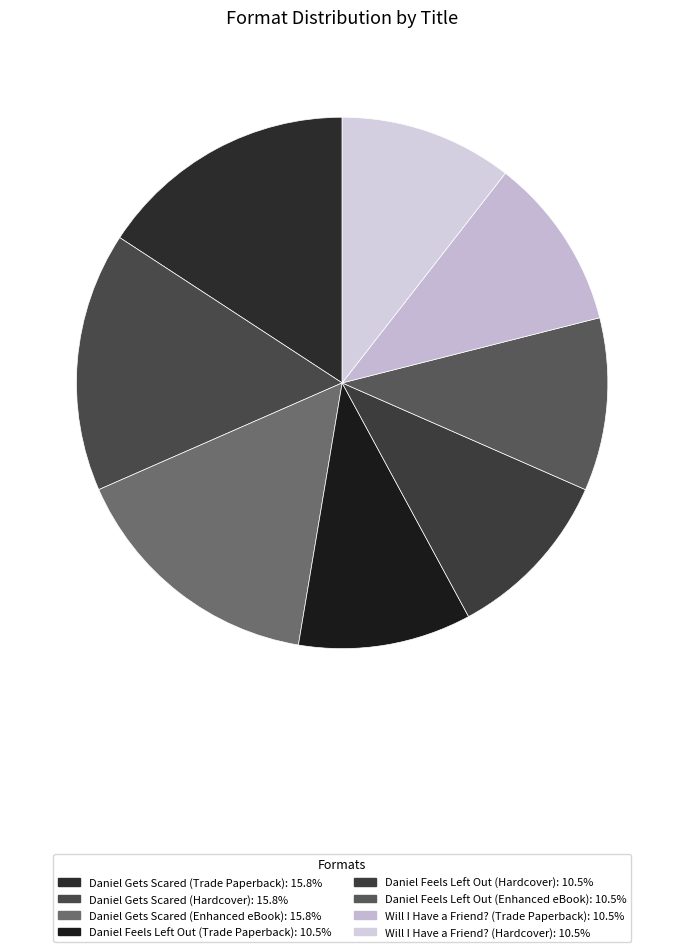

To the nearest percent, what portion does Will I Have a Friend? (Trade Paperback) represent?

11%